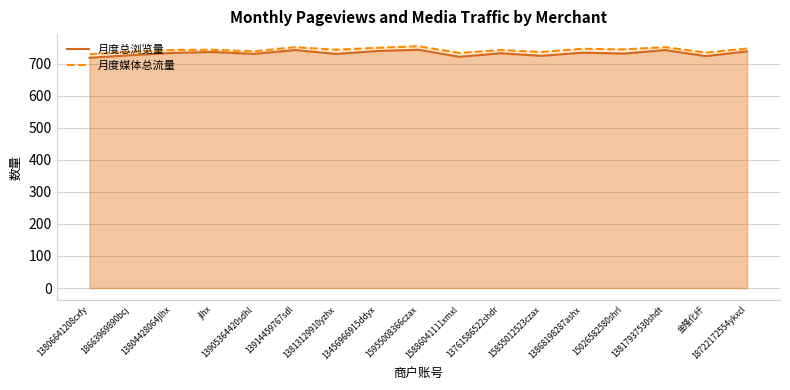

What is the total value across all series at 15026582580shrl?

1477